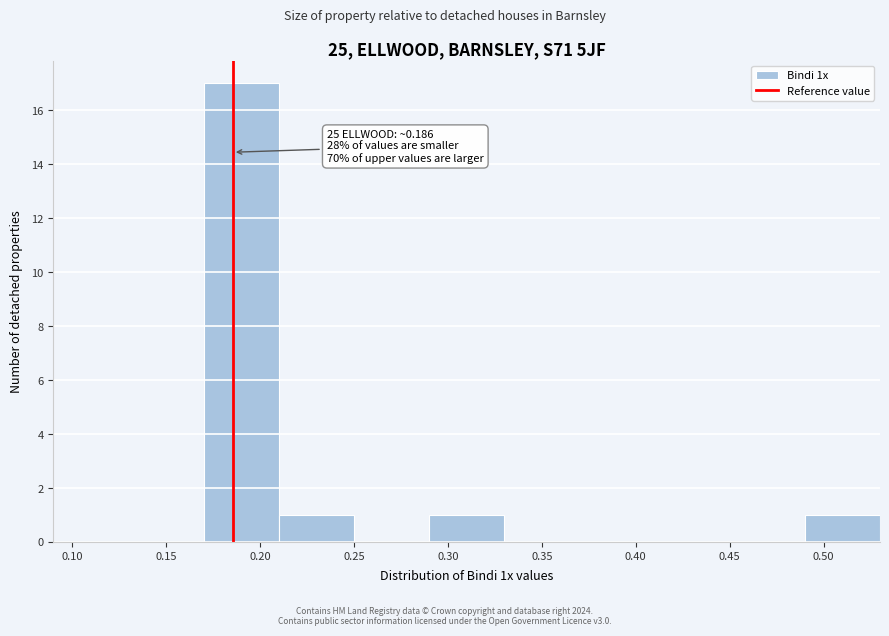

Over which range of the x-axis is the bar tallest?

0.17 to 0.21